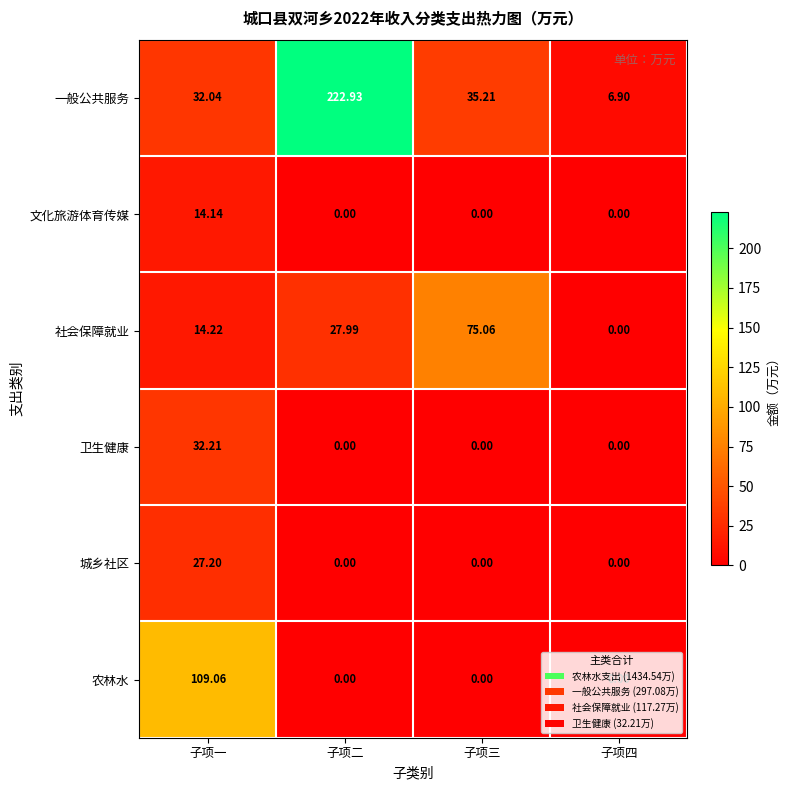

Where does the 一般公共服务 series first go above 35?

子项二